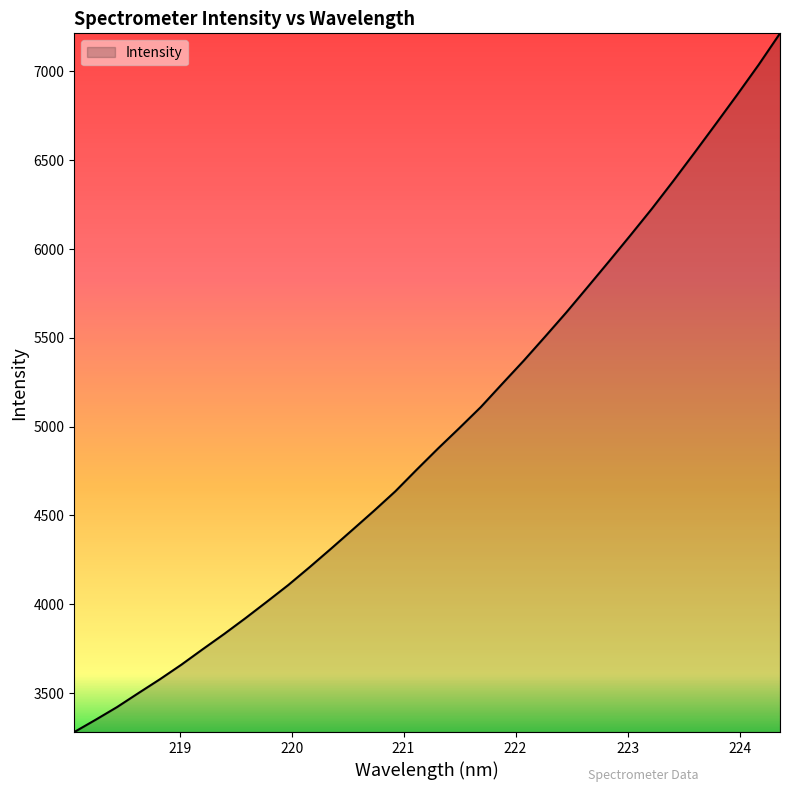

What is the smallest value displayed?

3281.0